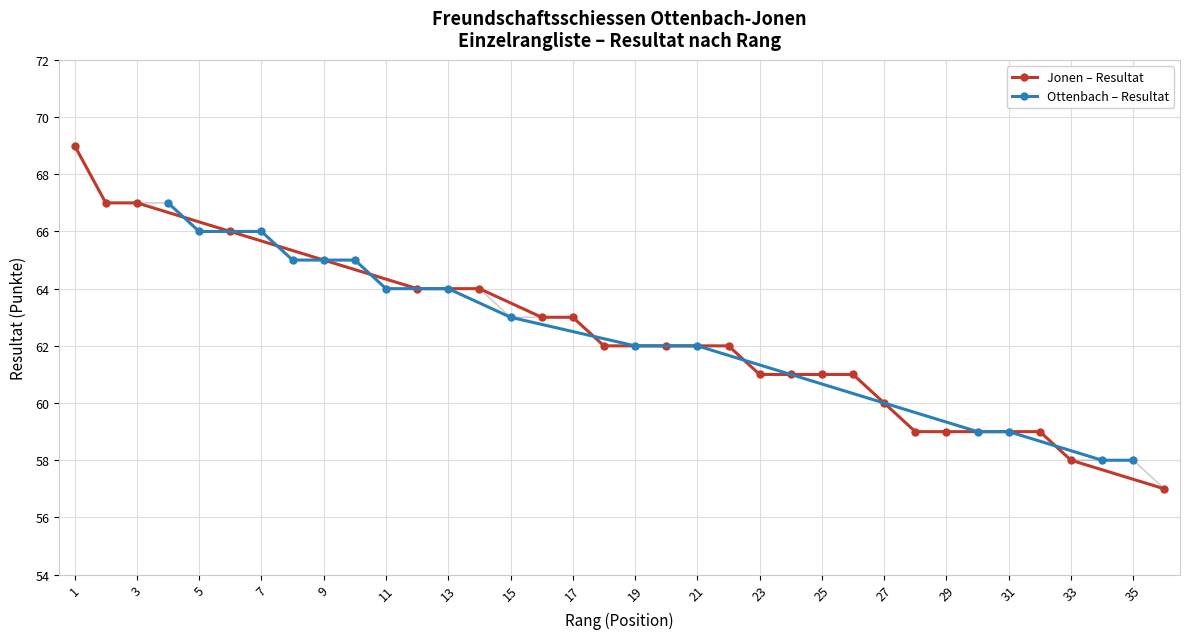

Approximately how many times larger is the value at 25 compared to 36?

1.1